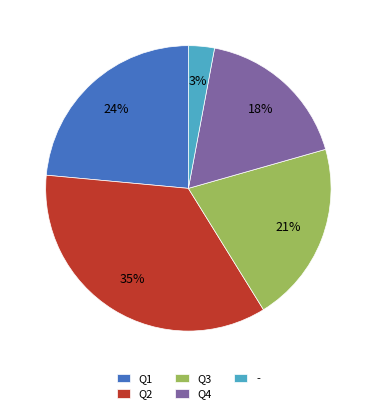

To the nearest percent, what is the difference between the largest and smallest slice percentages?

32%